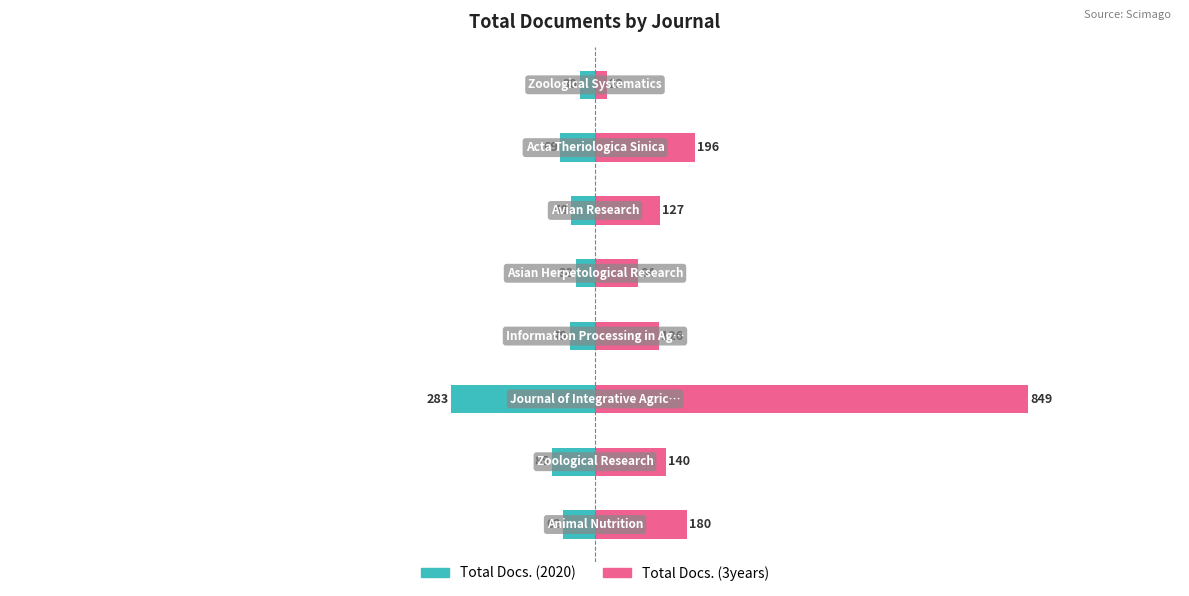

What are all the series names shown in the legend?

Total Docs. (2020), Total Docs. (3years)